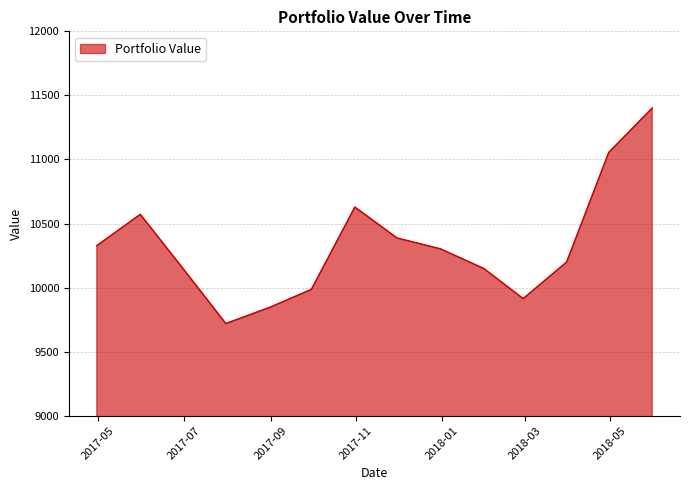

What is the minimum value shown in the chart?

9719.6